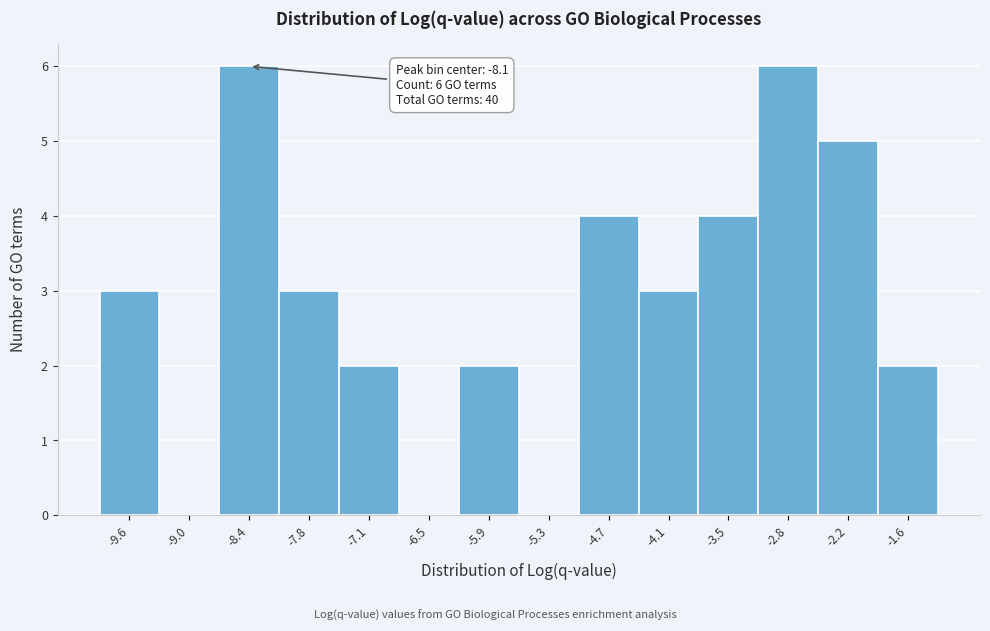

Reading left to right, transcribe all the data shown in this chart.

-9.6=3	-9.0=0	-8.4=6	-7.8=3	-7.1=2	-6.5=0	-5.9=2	-5.3=0	-4.7=4	-4.1=3	-3.5=4	-2.8=6	-2.2=5	-1.6=2